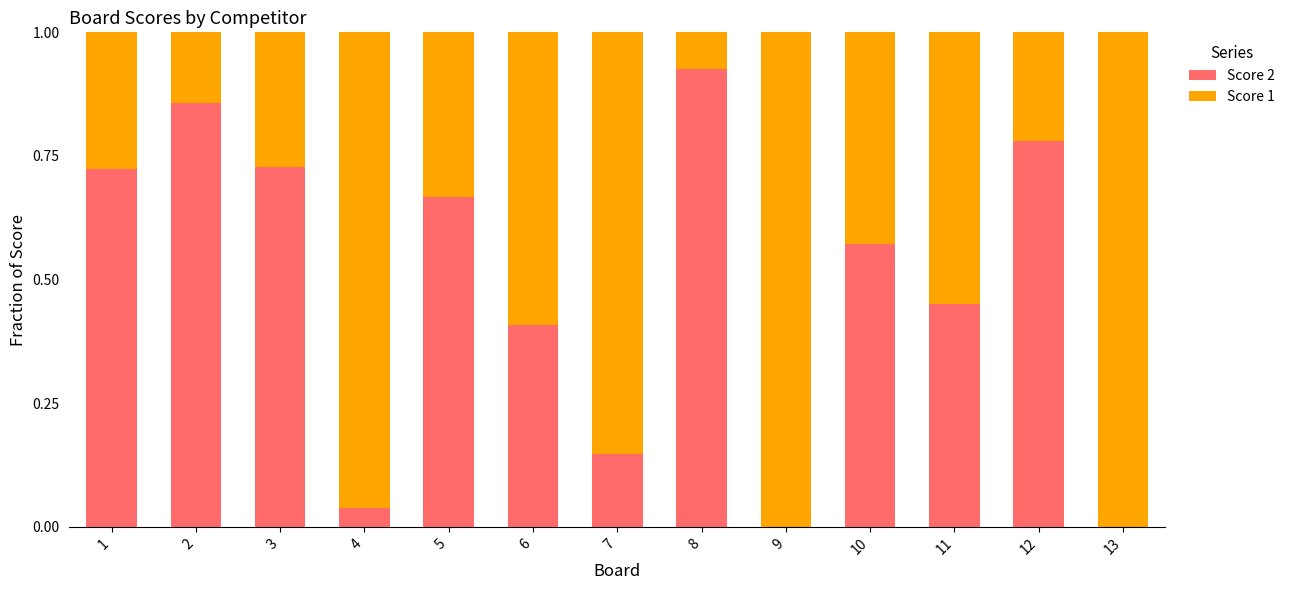

Which category has the highest value in the Score 2 series?

8